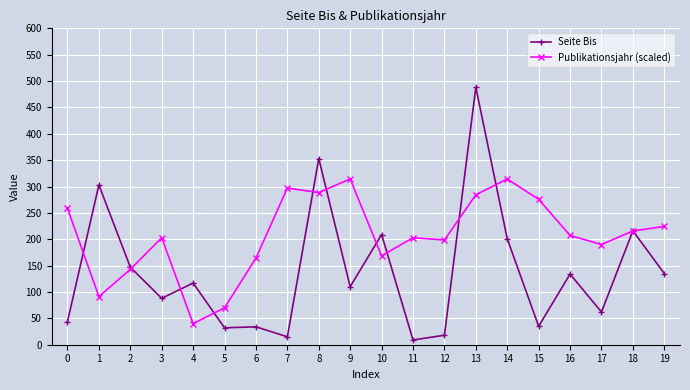

Does the chart display data point markers on the line(s)?

Yes